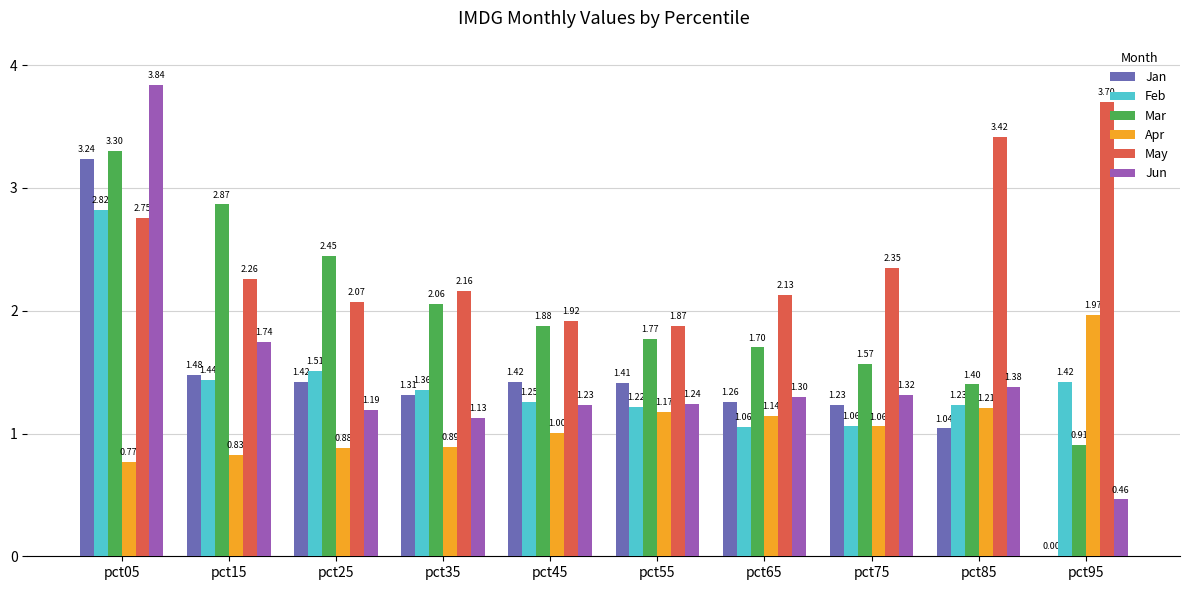

Which series has the largest total across all categories?

May